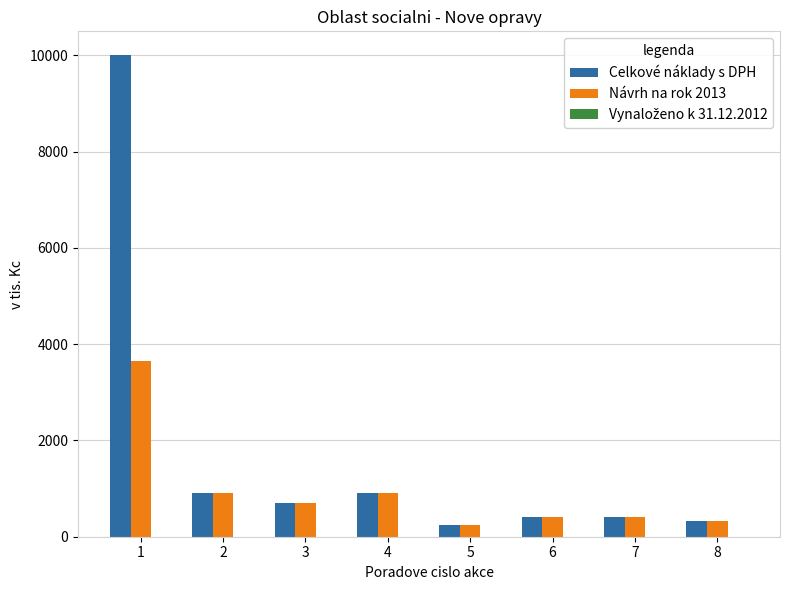

List the series in order of their overall mean, highest first.

Celkové náklady s DPH, Návrh na rok 2013